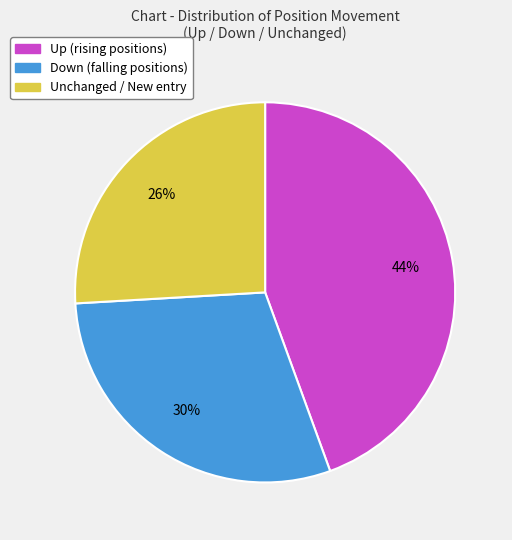

To the nearest percent, what is the average slice percentage?

33%